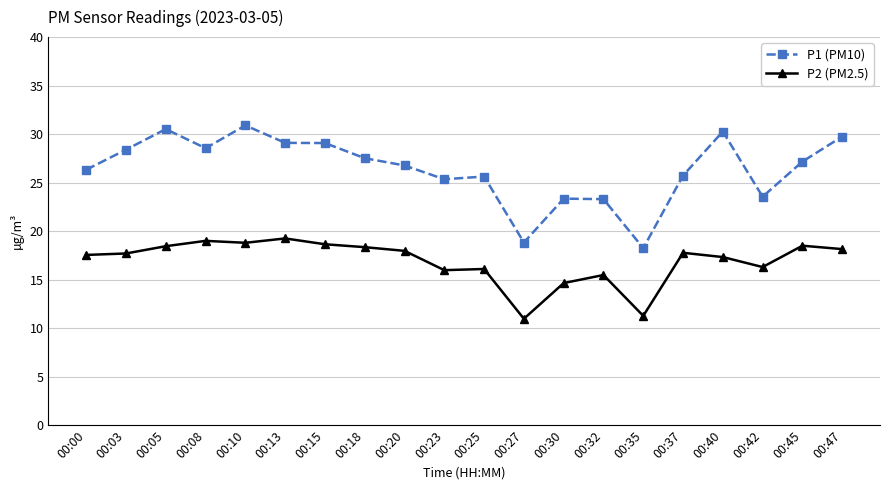

The value of P2 (PM2.5) at 00:35 is 5.3. True or false?

False